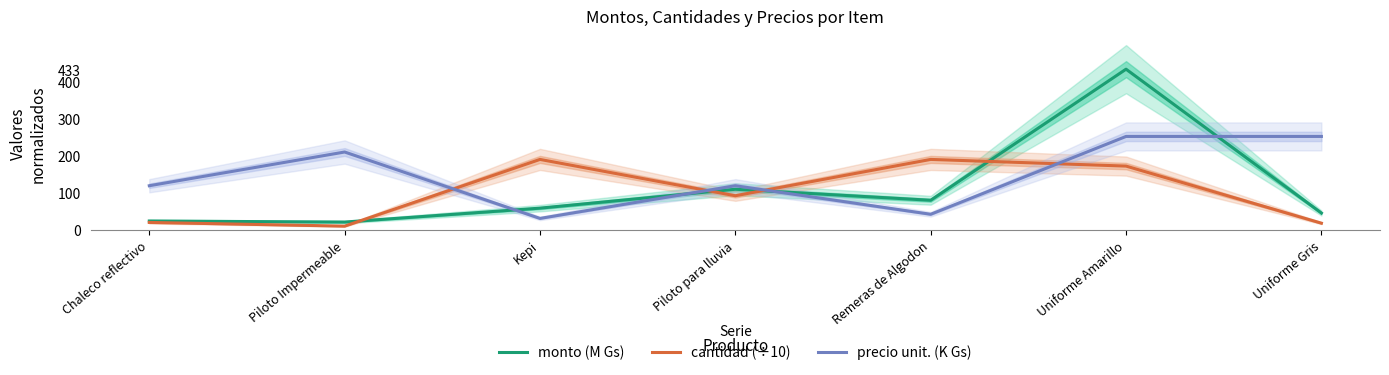

How many times do monto (M Gs) and precio unit. (K Gs) cross each other?

4